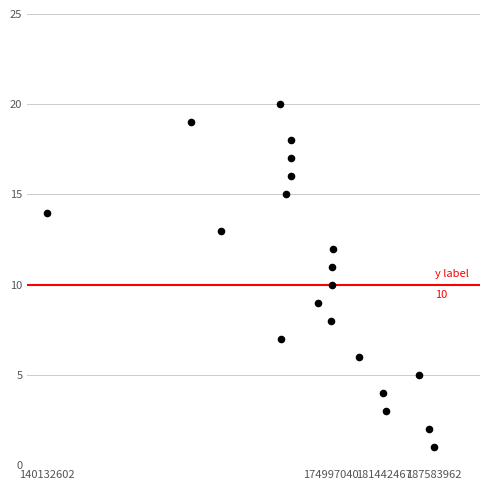

What is the range of Y values (max minus min)?

19